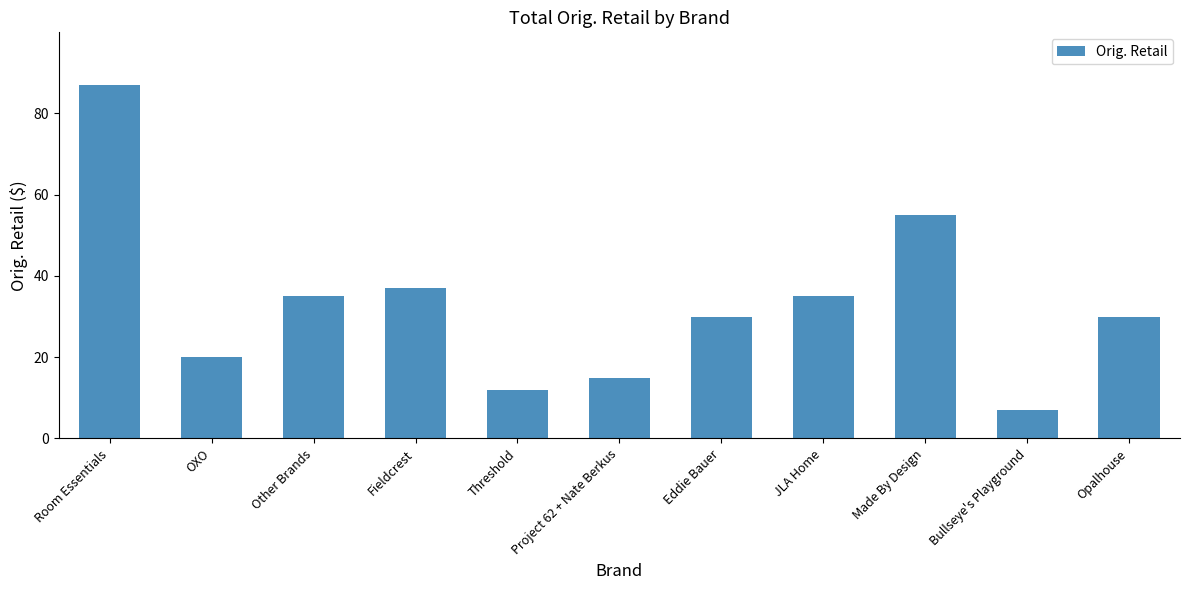

What is the value of the 4th bar from the left?

37.0